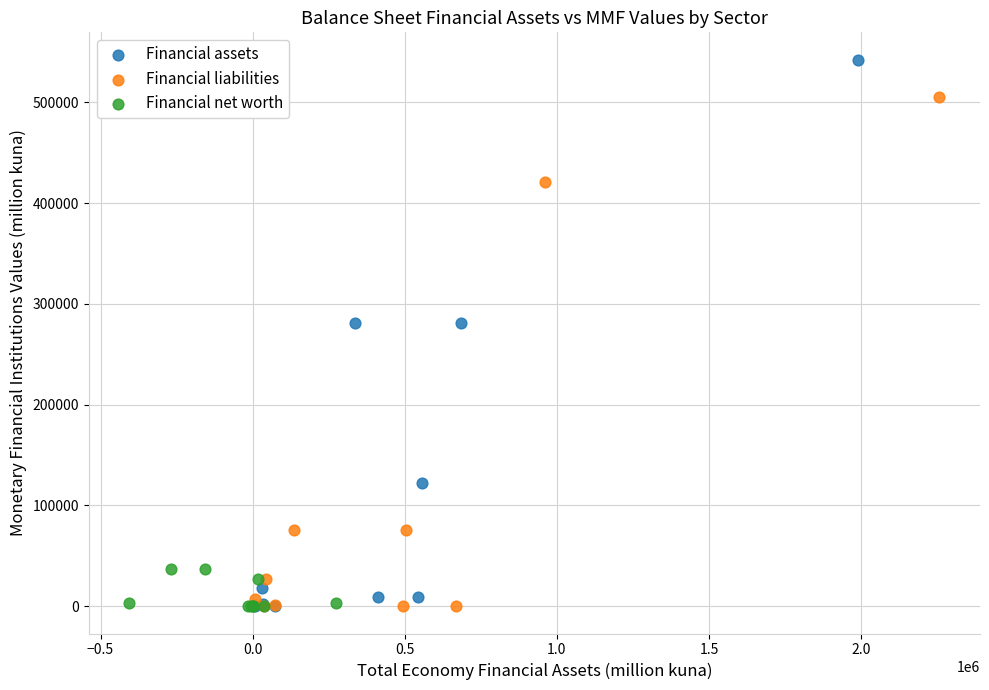

Which series contains the highest Y value?

Financial assets